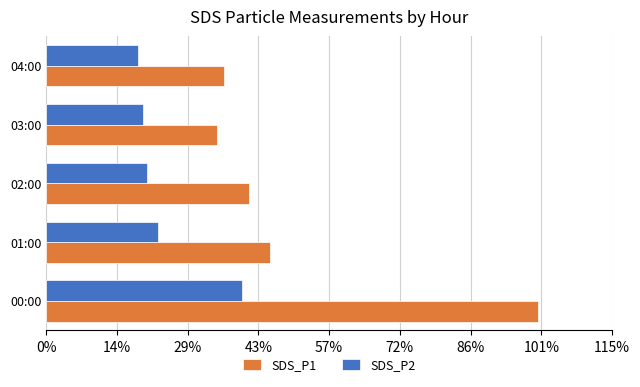

What are all the series names shown in the legend?

SDS_P1, SDS_P2